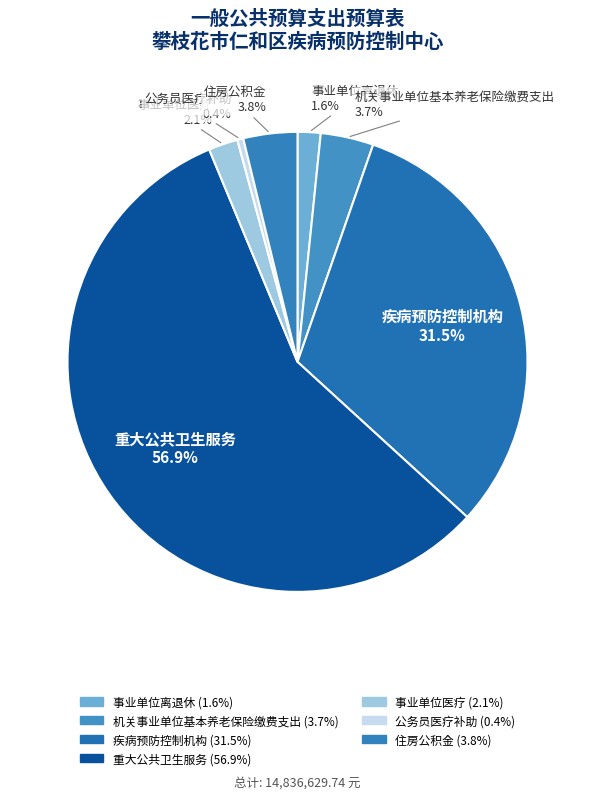

How many slices are in this pie chart?

7